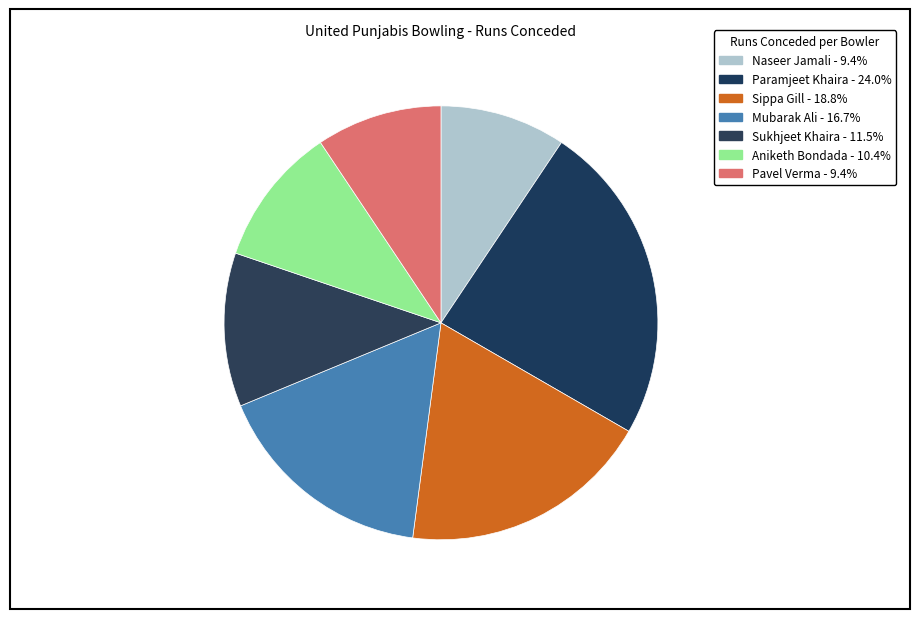

Rank the categories by value from highest to lowest.

Paramjeet Khaira, Sippa Gill, Mubarak Ali, Sukhjeet Khaira, Aniketh Bondada, Naseer Jamali, Pavel Verma